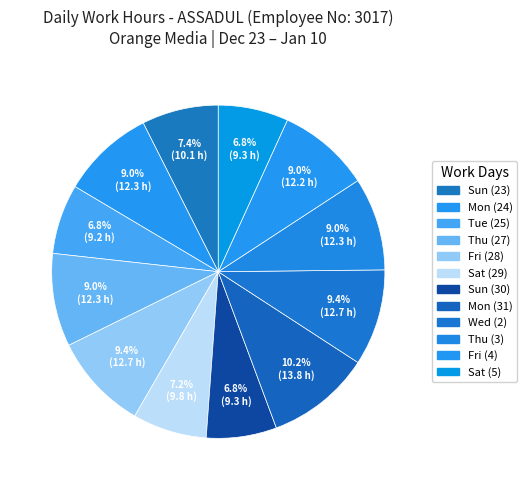

How many segments does this pie chart have?

12